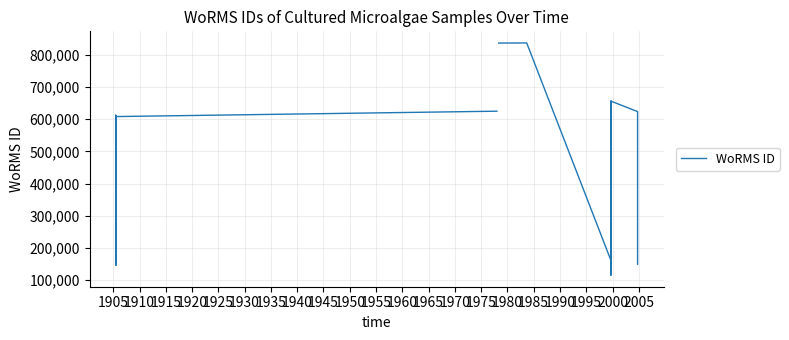

What is the maximum value shown in the chart?

837255.0